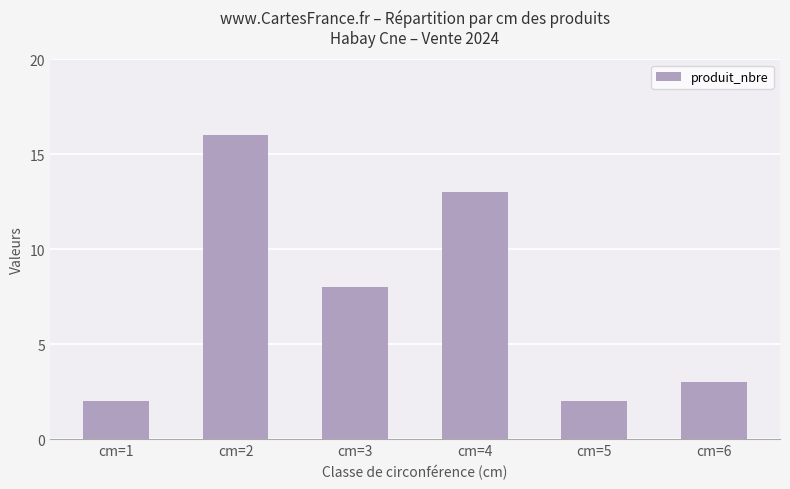

True or false: the data shows 2 at cm=5.

True